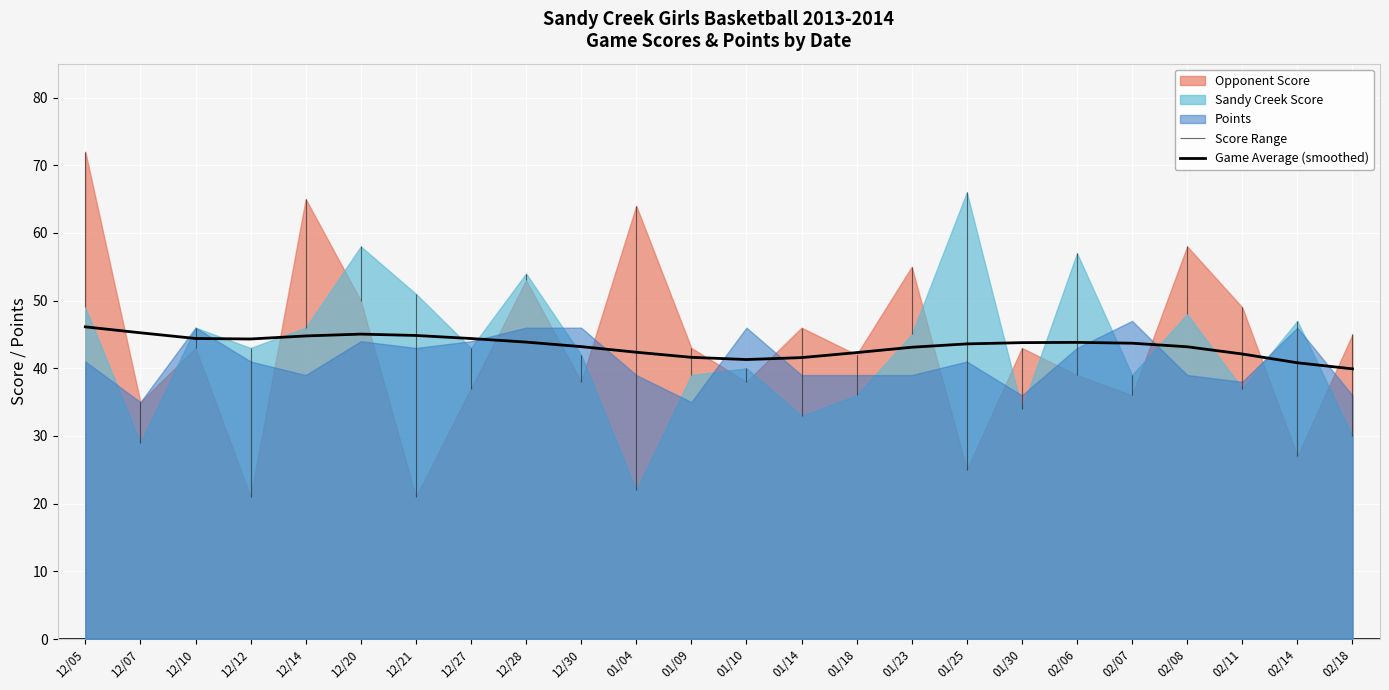

The value of Game Average (smoothed) at 01/30 is 43.8. True or false?

True